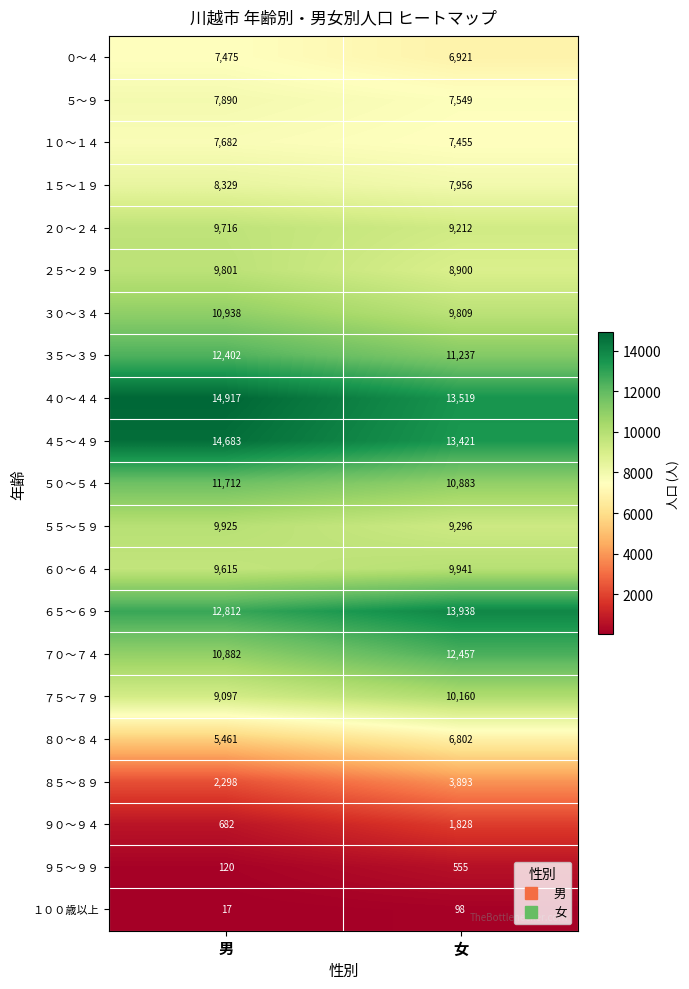

Rank the series by their maximum value, from lowest to highest.

１００歳以上, ９５～９９, ９０～９４, ８５～８９, ８０～８４, ０～４, １０～１４, ５～９, １５～１９, ２０～２４, ２５～２９, ５５～５９, ６０～６４, ７５～７９, ３０～３４, ５０～５４, ３５～３９, ７０～７４, ６５～６９, ４５～４９, ４０～４４